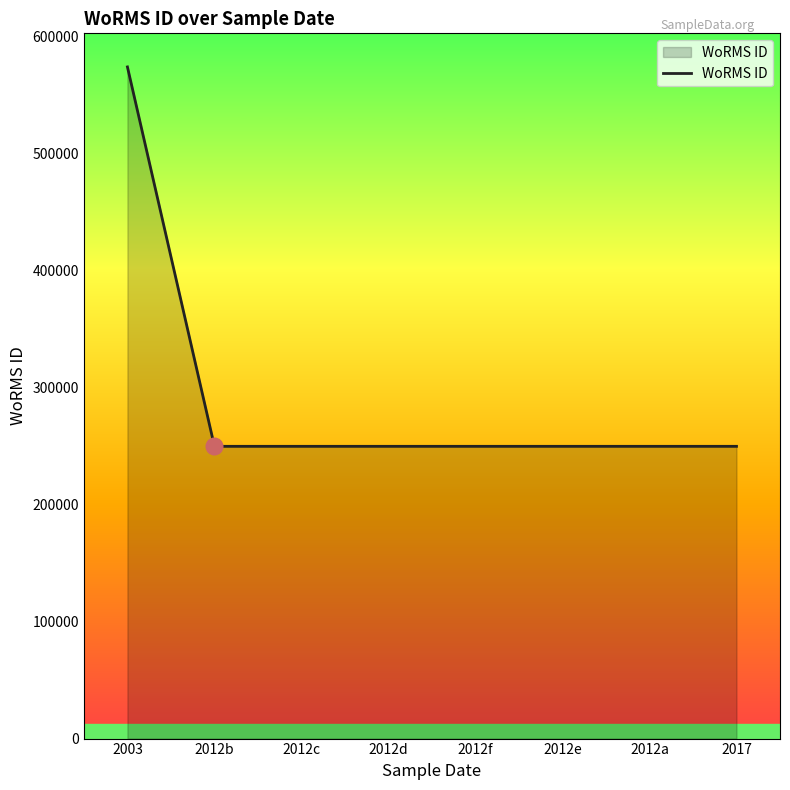

Is it true that the value at 2012f is 77499?

False